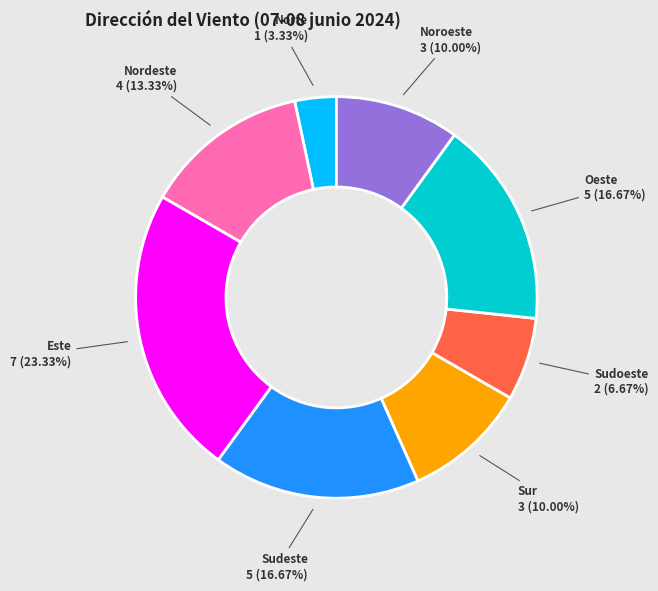

Does any single category account for the majority?

No